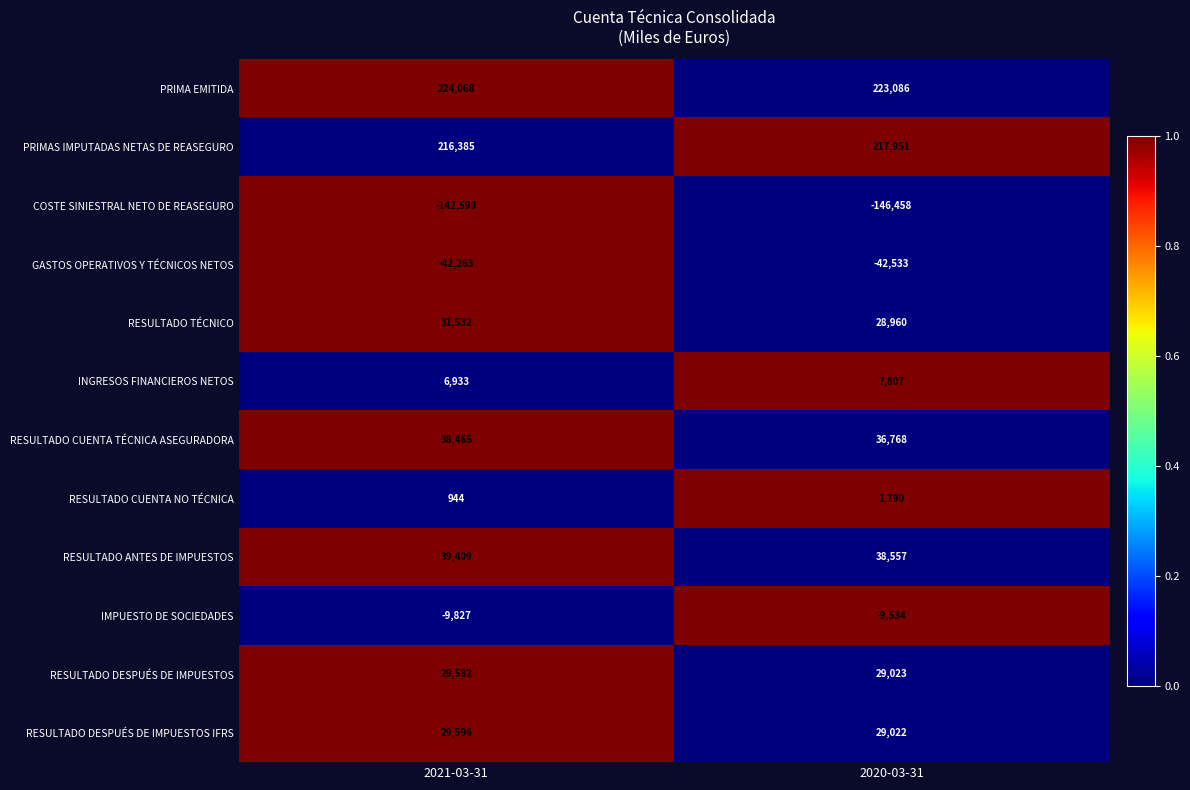

How many series are shown in this chart?

12